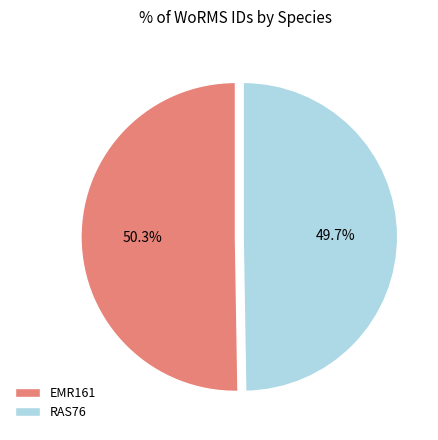

To the nearest percent, what is the average slice percentage?

50%